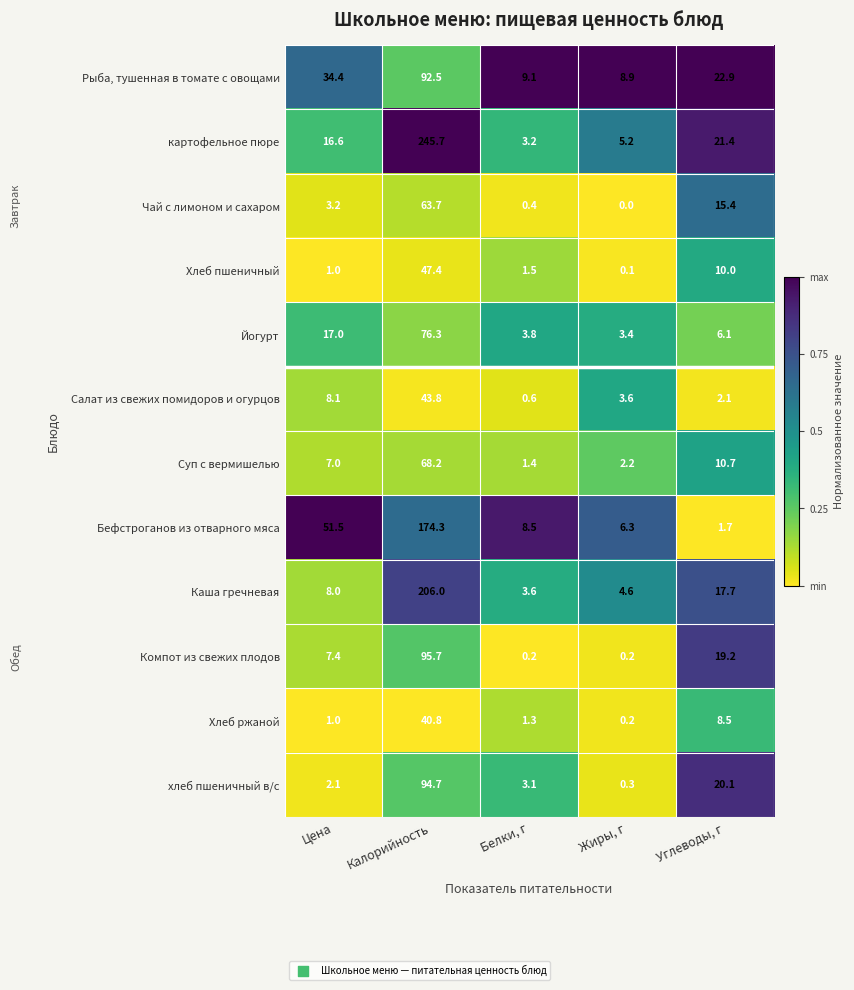

At how many categories does at least one series exceed 0?

5